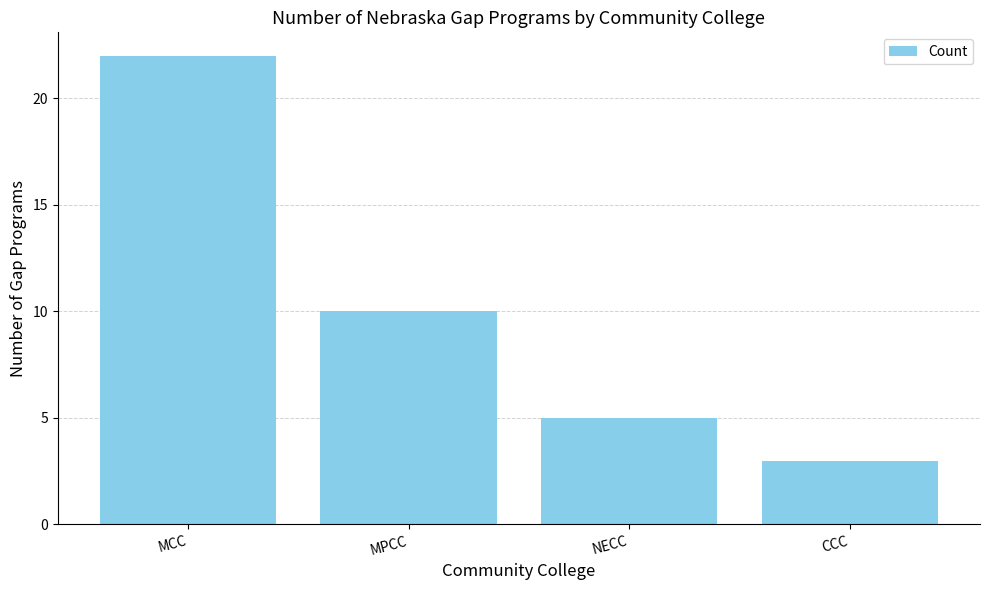

Rank the categories by value from highest to lowest.

MCC, MPCC, NECC, CCC